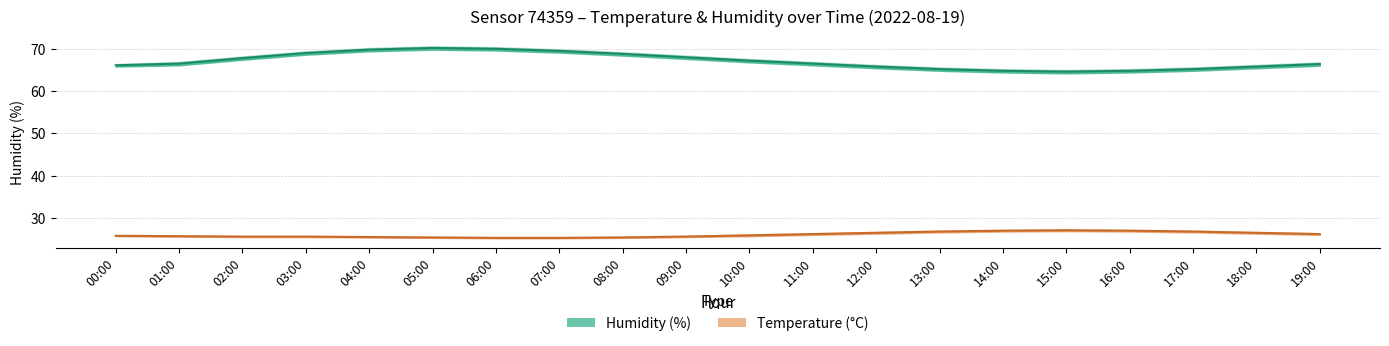

What is the label of the 15th point from the right?

05:00